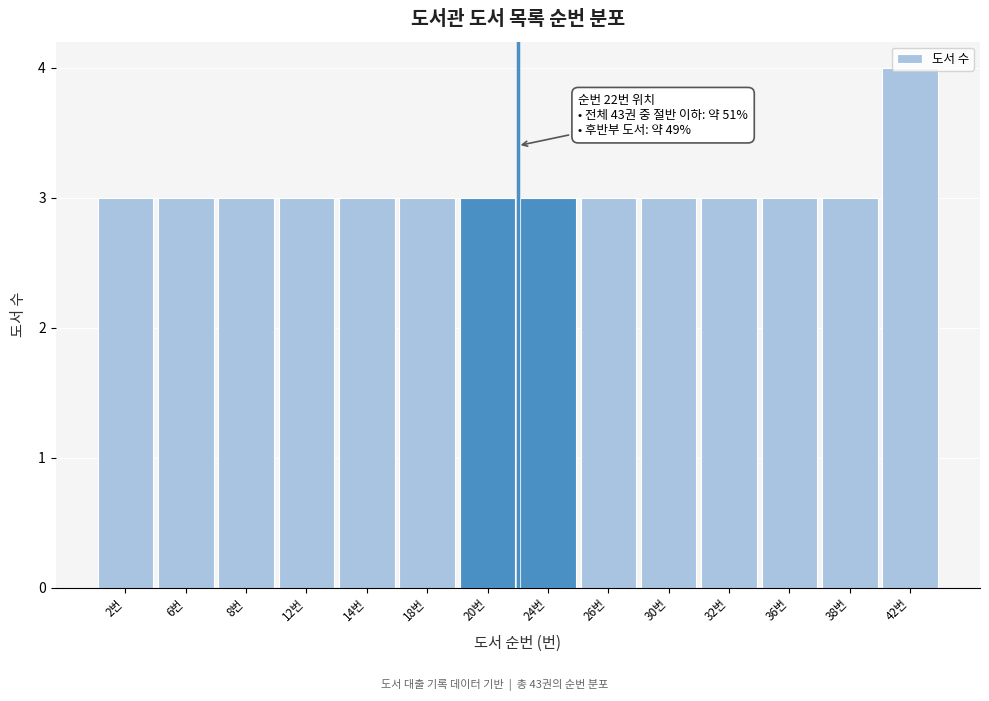

Is it true that the value at 26번 is 3?

True